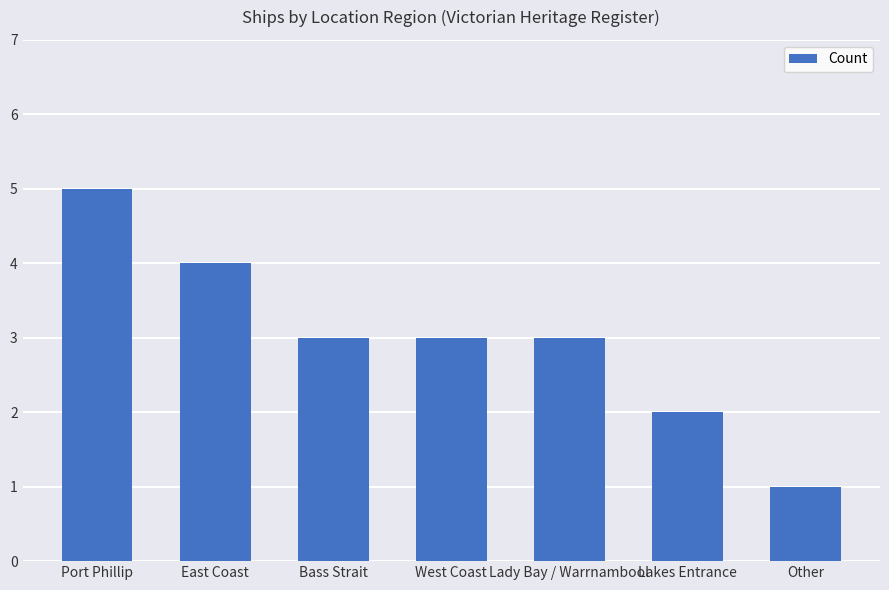

Approximately how many times larger is the value at West Coast compared to Bass Strait?

1.0